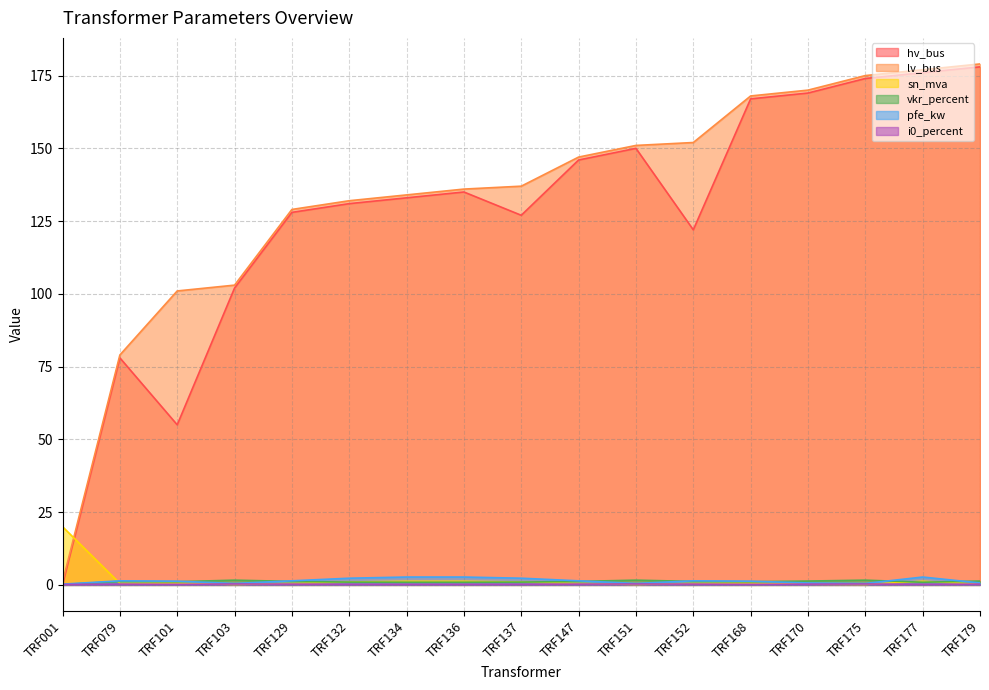

At which category does hv_bus reach its first local peak?

TRF079